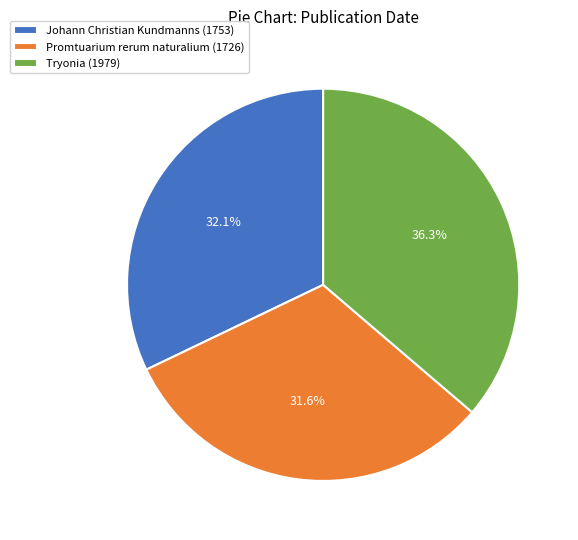

To the nearest percent, what is the difference between the Johann Christian Kundmanns (1753) and Tryonia (1979) slice percentages?

4%